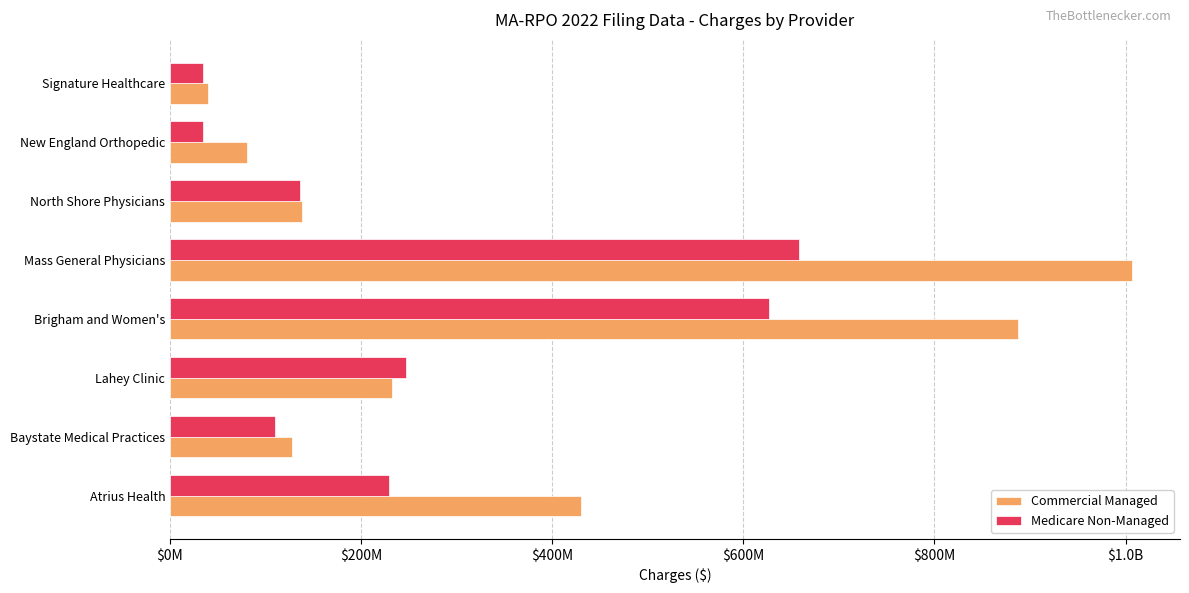

What are all the series names shown in the legend?

Commercial Managed, Medicare Non-Managed